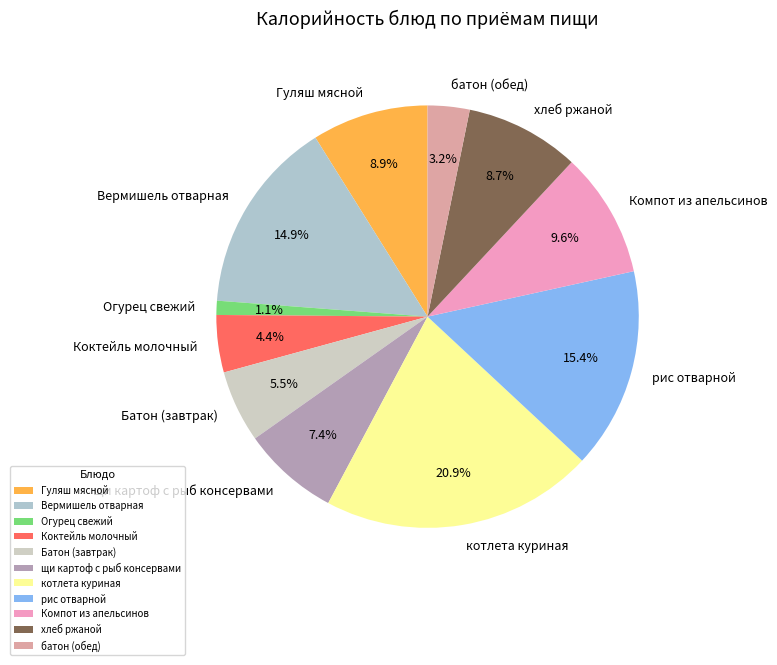

Is Вермишель отварная the majority of the pie?

No